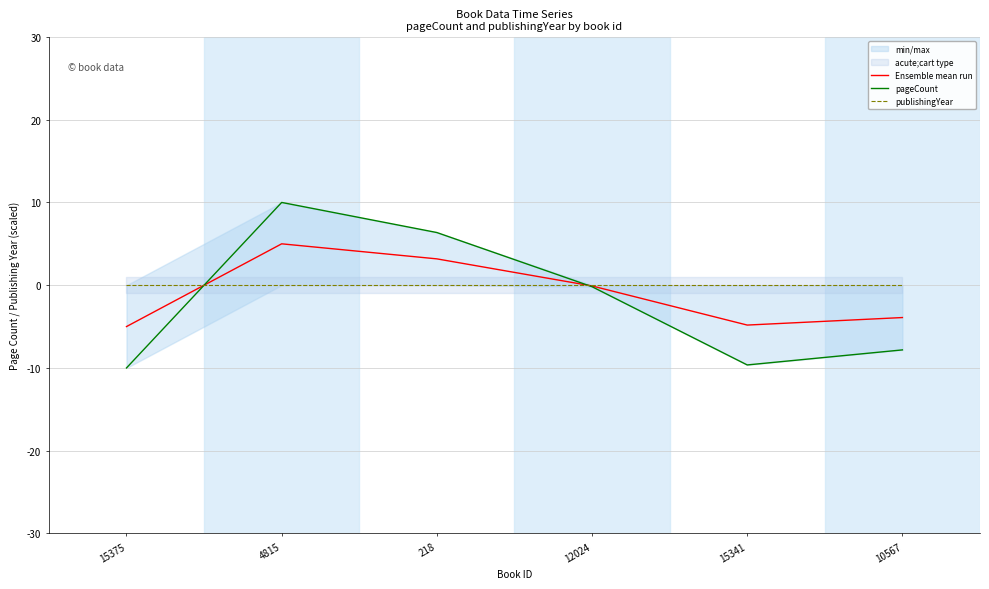

True or false: Ensemble mean run has a value of 5.0 at 4815.

True